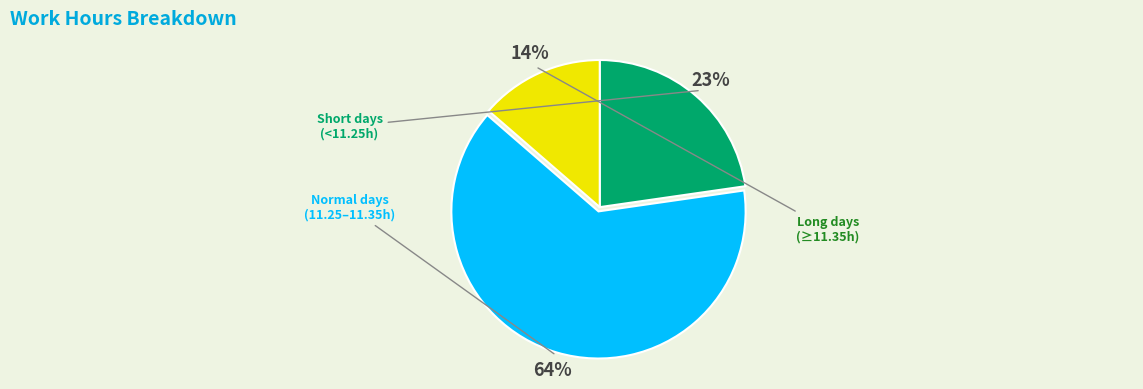

Is there a majority slice in this chart?

Yes